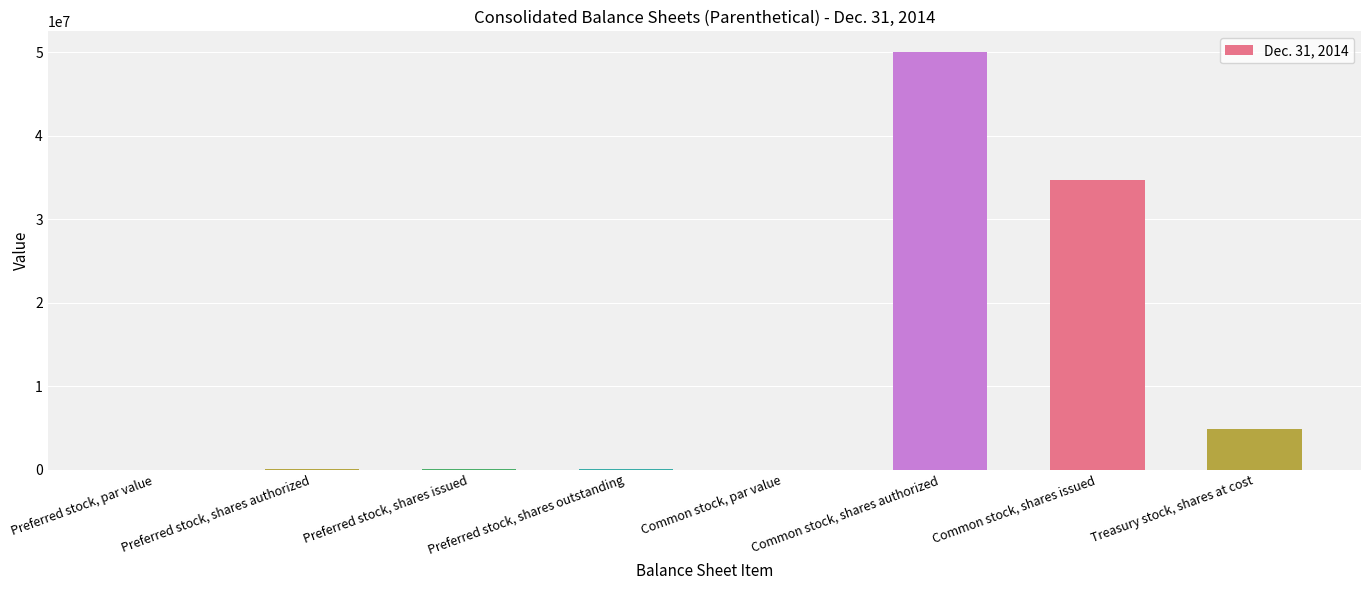

What is the maximum value shown in the chart?

50000000.0